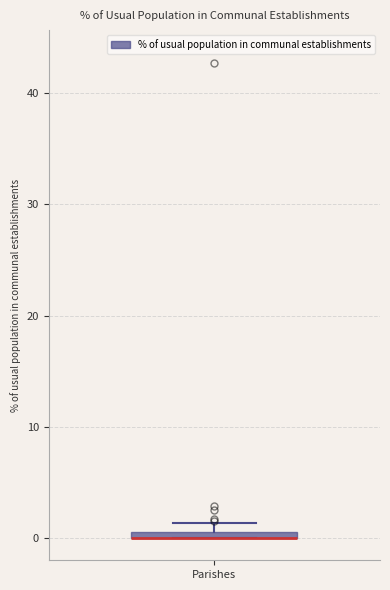

Where is the lower edge of the box for Parishes on the y-axis? The values are not printed on the chart, so give them approximately, as read against the axis.

0